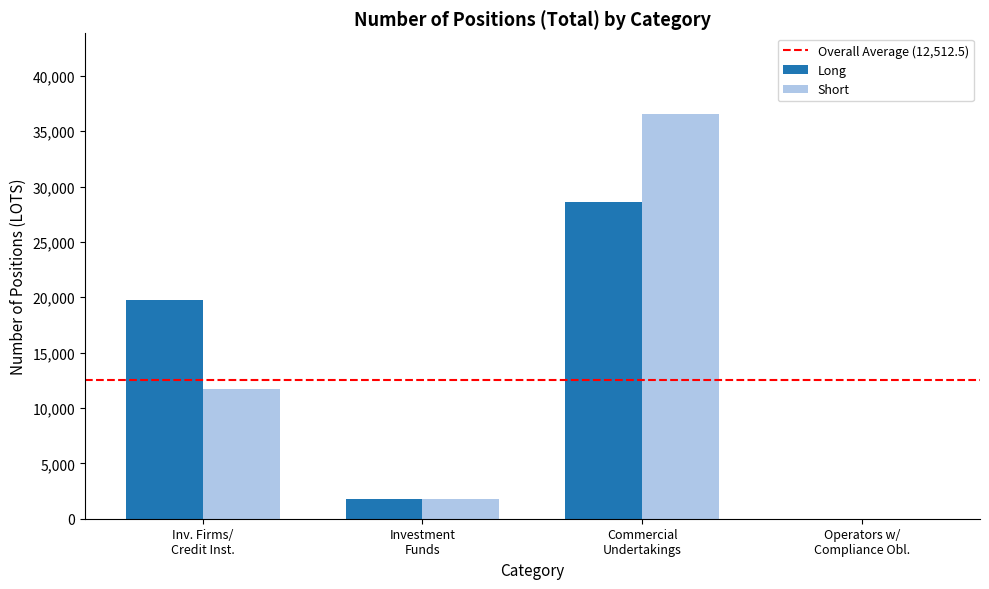

Reading right to left, what are all the values shown in this chart?

Long: 0.0	28607.9	1781.1	19722.4
Short: 0.0	36536.0	1771.0	11681.4